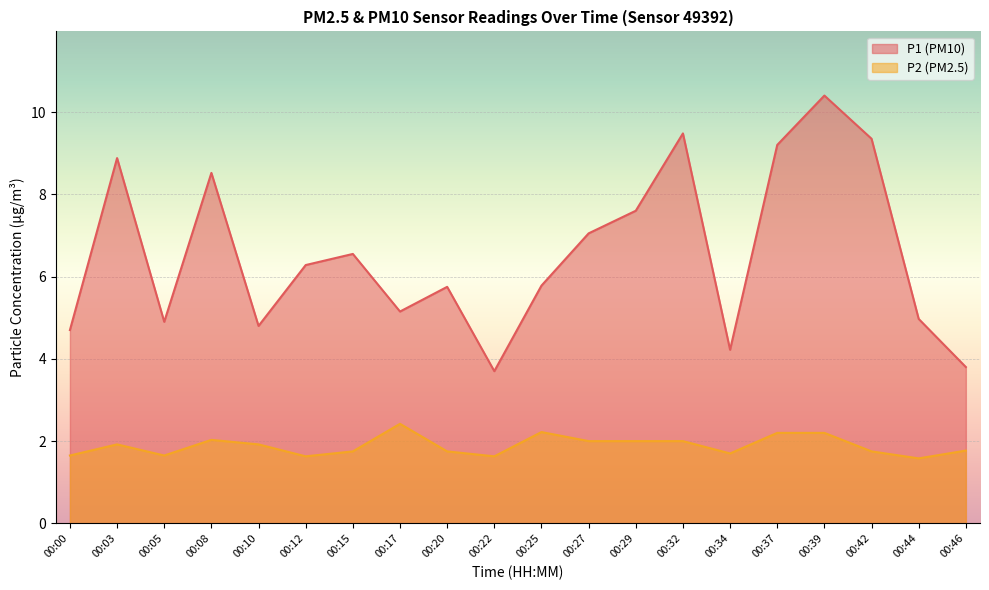

True or false: P2 and P1 intersect in this chart.

False